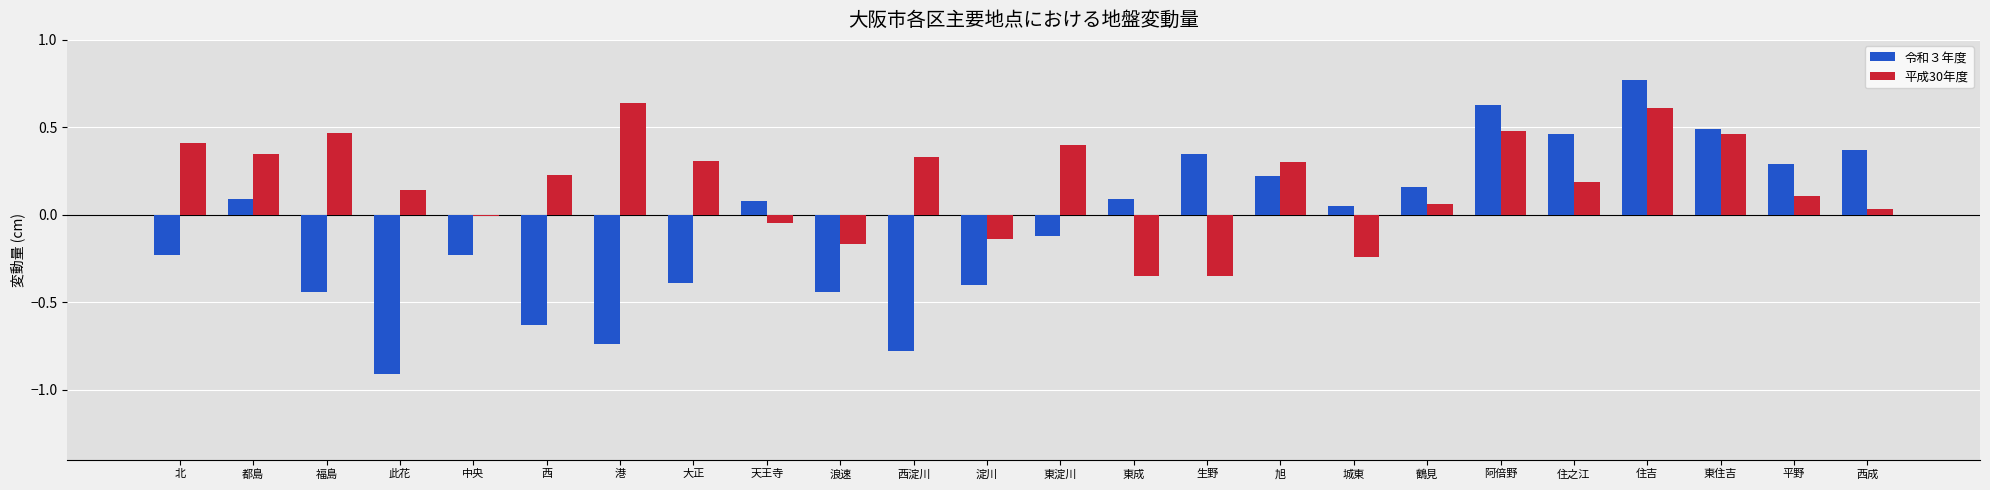

At which category is the sum across all series the highest?

住吉